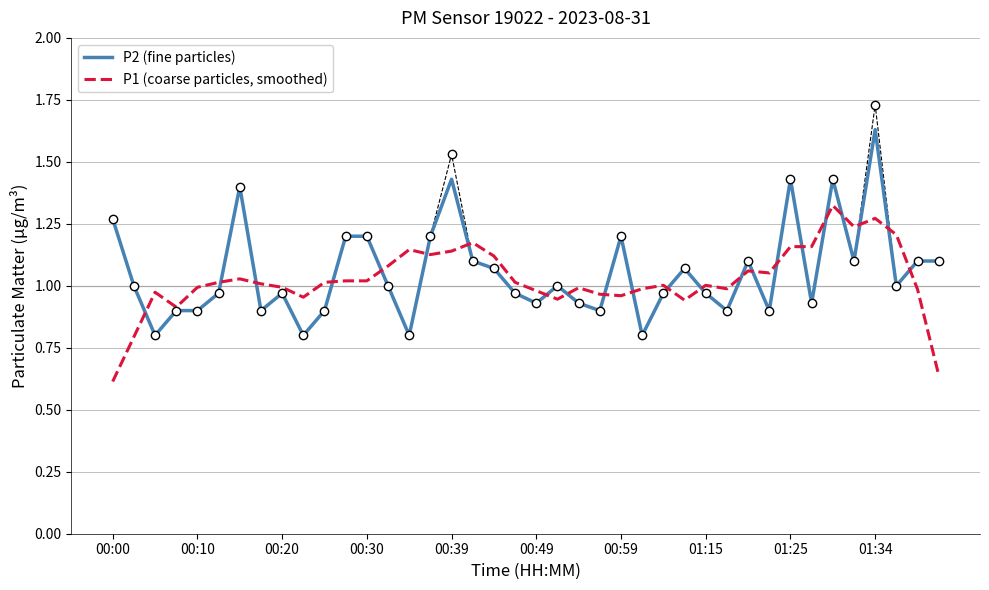

What is the minimum value shown in the chart?

0.6